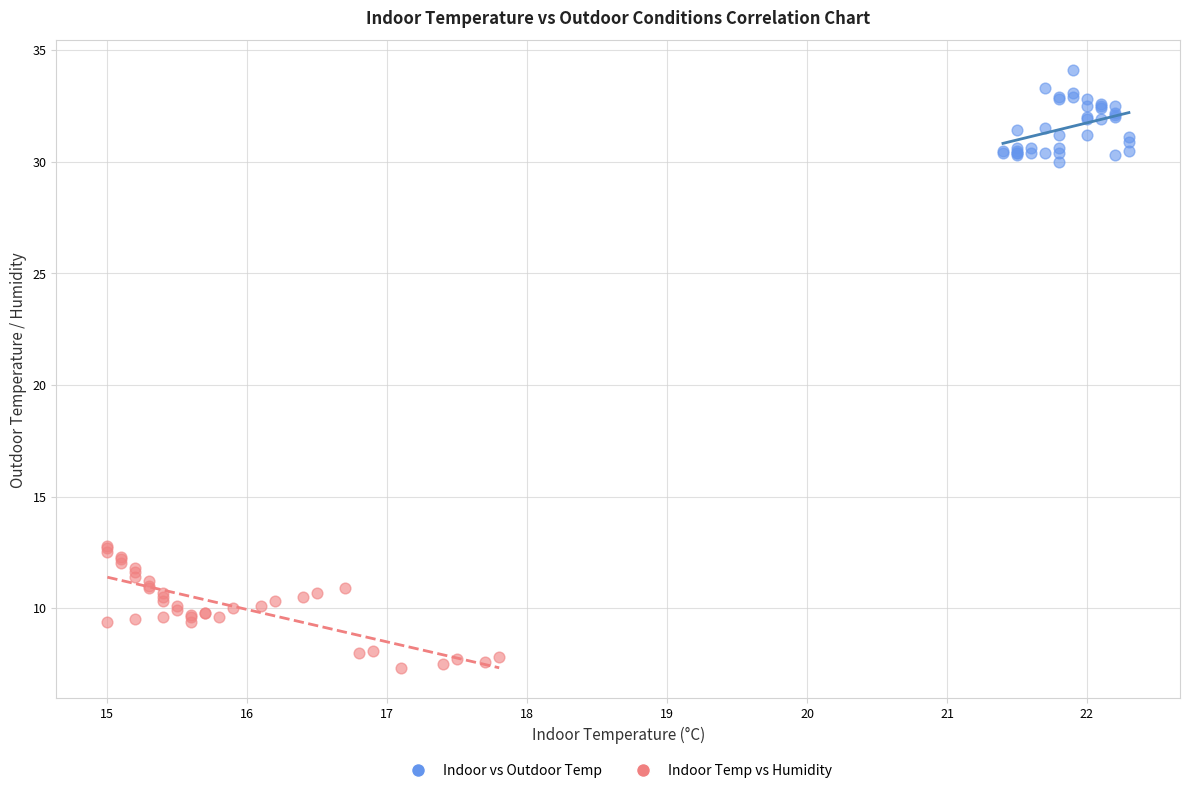

What are all the series names shown in the legend?

Indoor vs Outdoor Temp, Indoor Temp vs Humidity